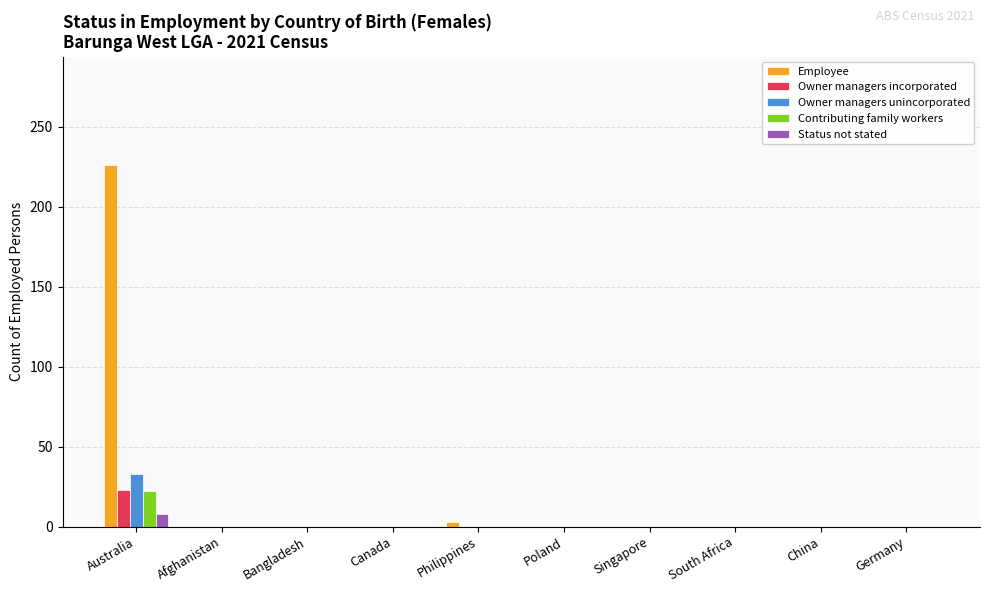

How many categories are shown in the chart?

10